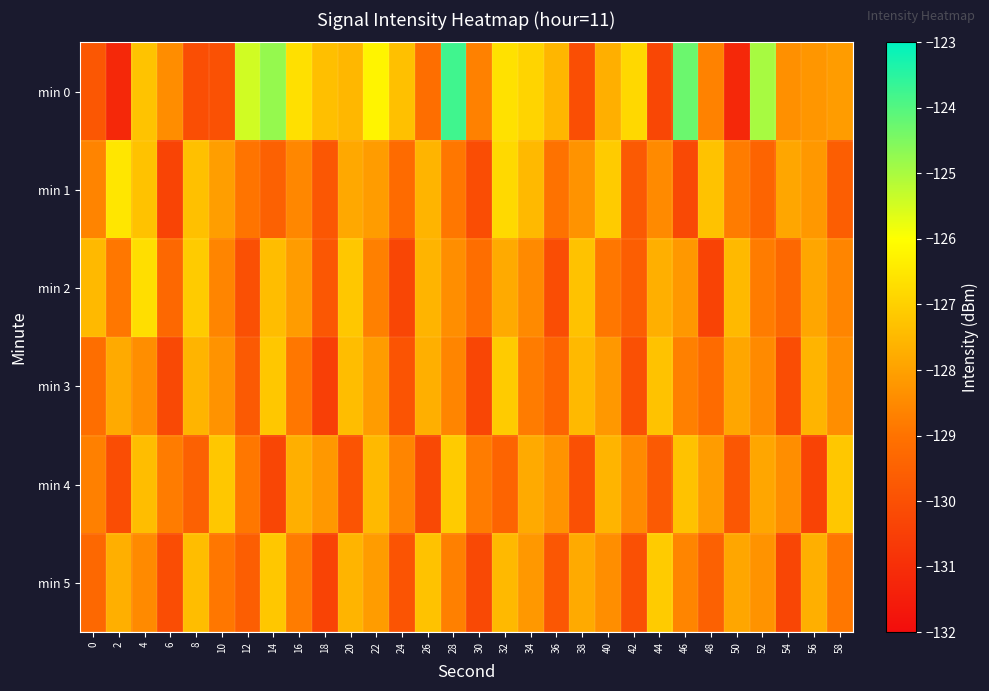

Which category has the lowest value across all series?

2